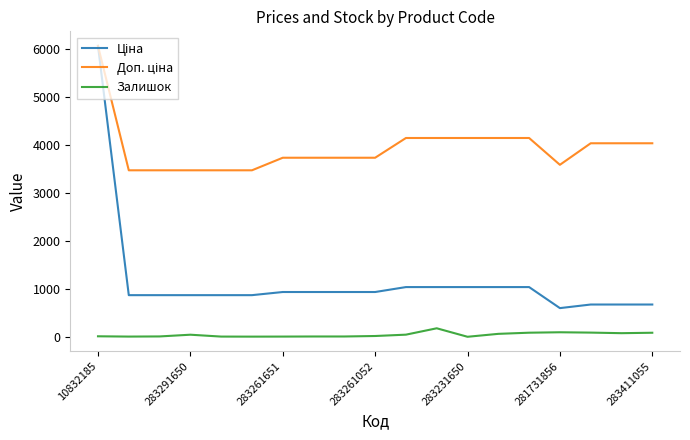

Rank the series by their average value, from lowest to highest.

Залишок, Ціна, Доп. ціна